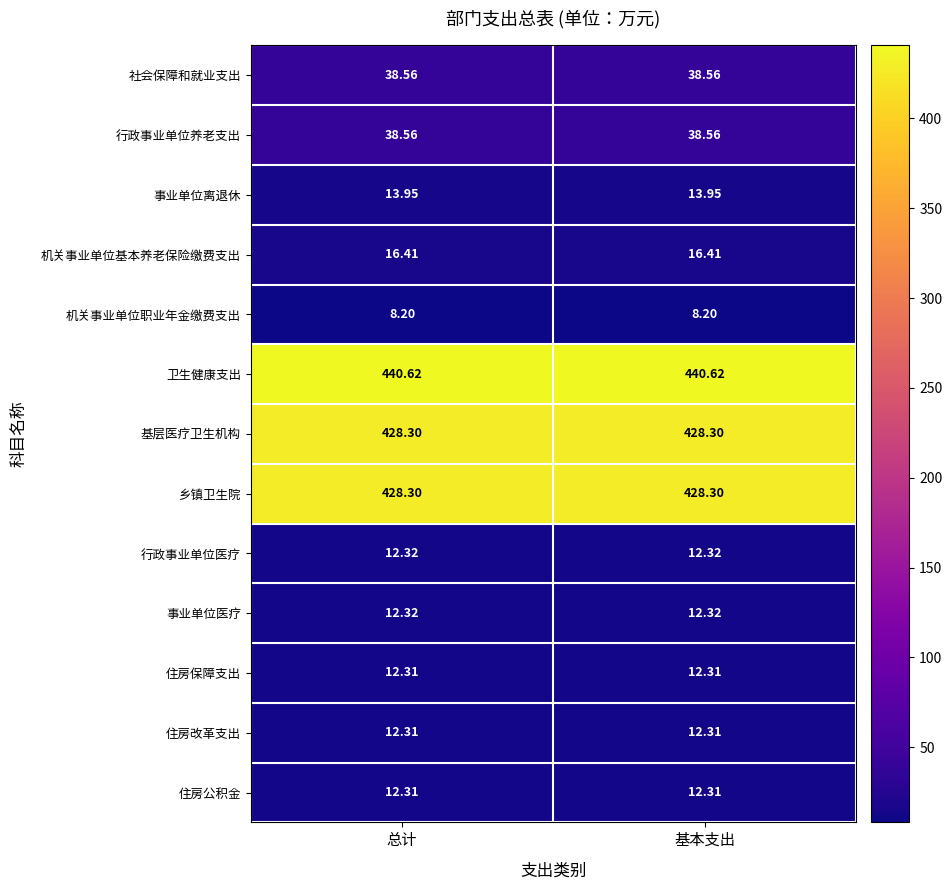

At how many categories does at least one series exceed 245?

2